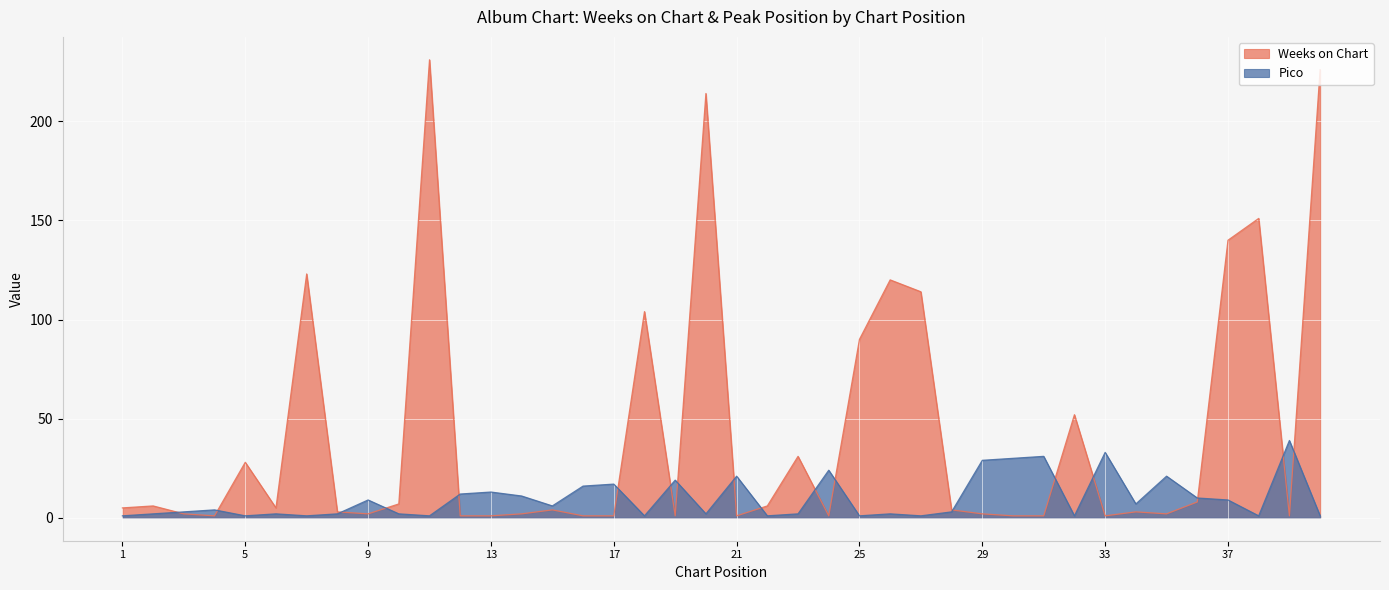

What is the average value of the Weeks on Chart series?

42